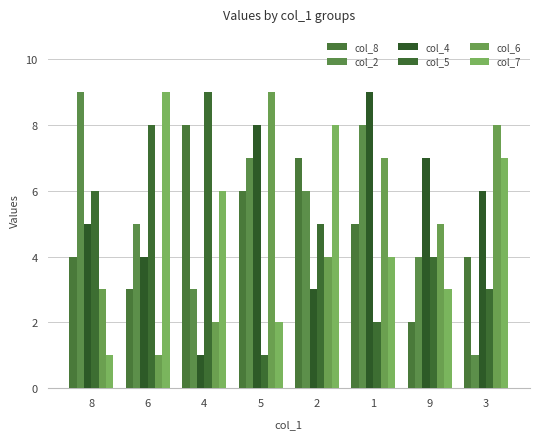

At which category is the sum across all series the highest?

1